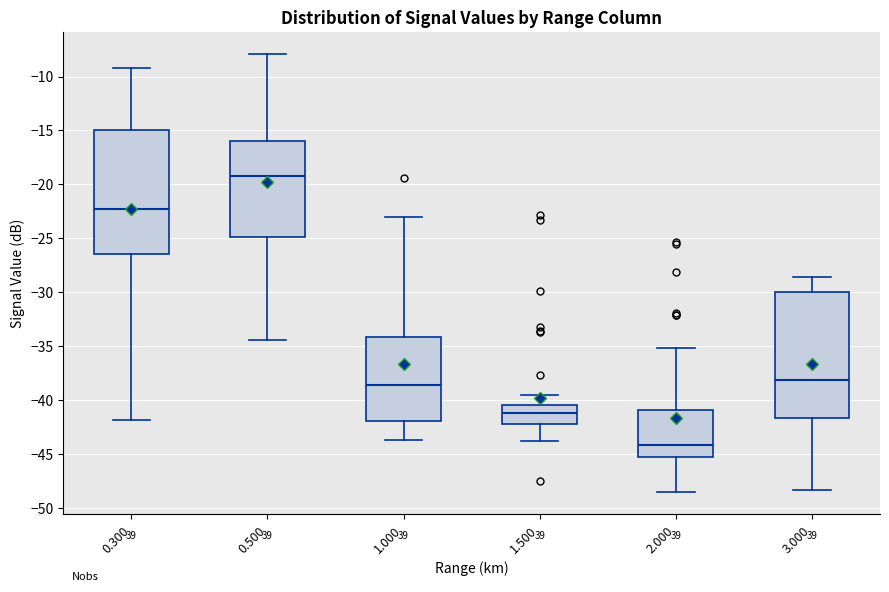

Where does the upper whisker of the box at x = 0.500 end on the y-axis? The values are not printed on the chart, so give them approximately, as read against the axis.

-8.0